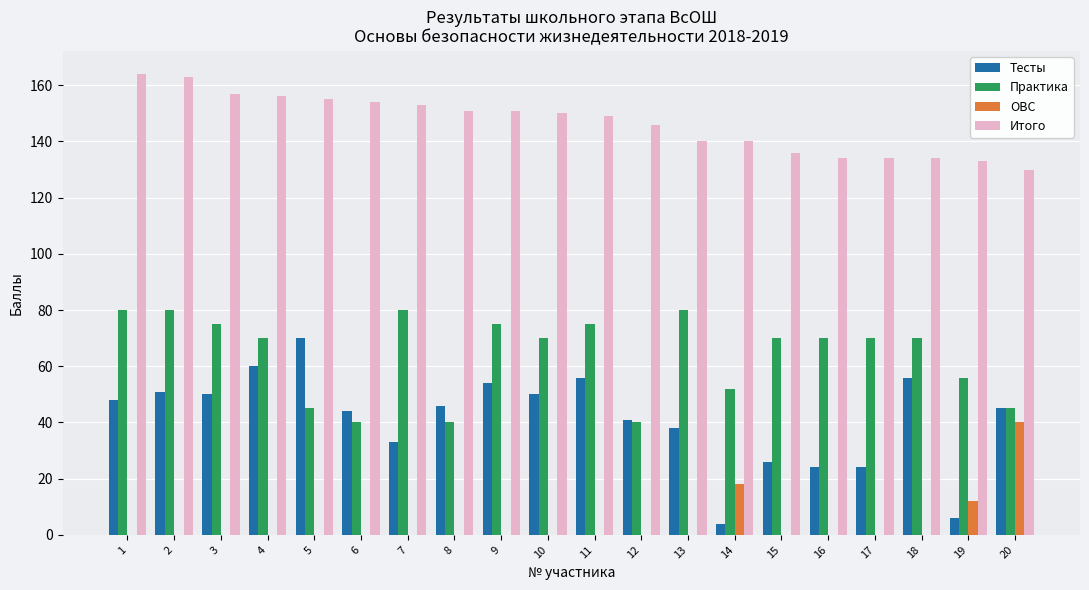

At which label does Практика first exceed 70?

1